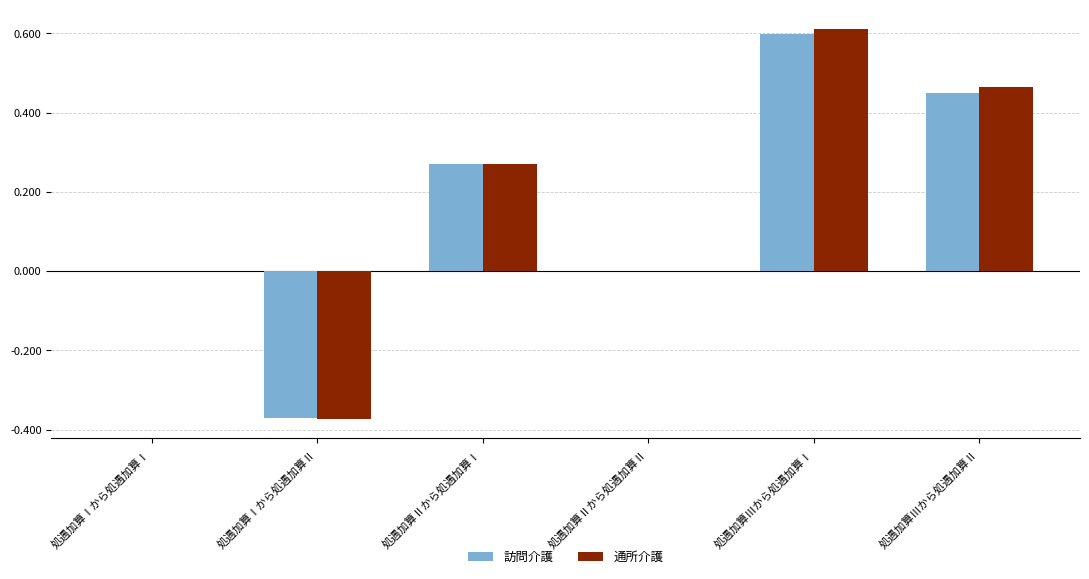

Which category has the highest value in the 通所介護 series?

処遇加算Ⅲから処遇加算Ⅰ